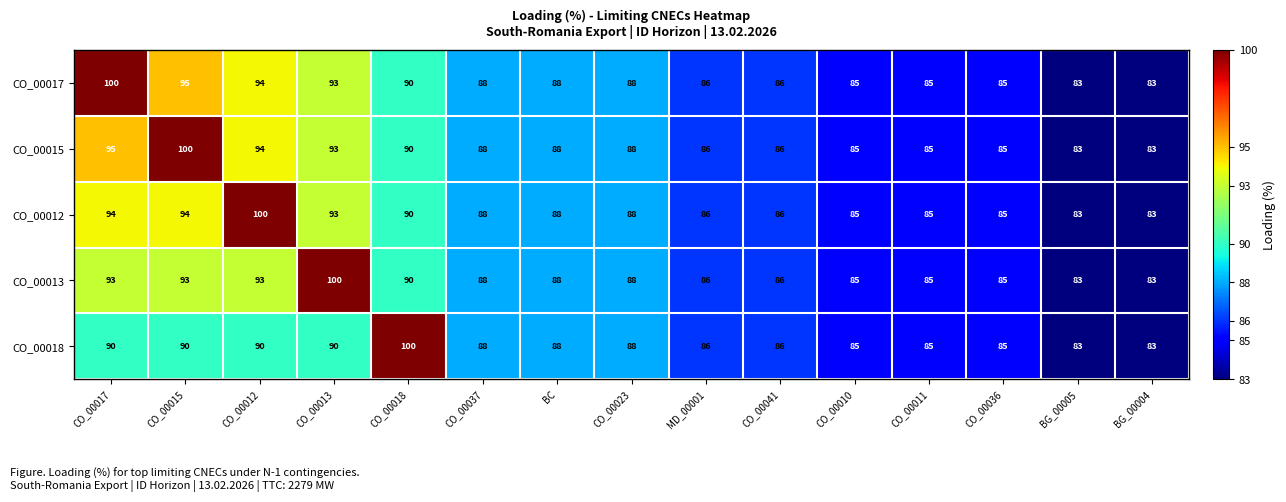

How many distinct data groups are displayed?

5